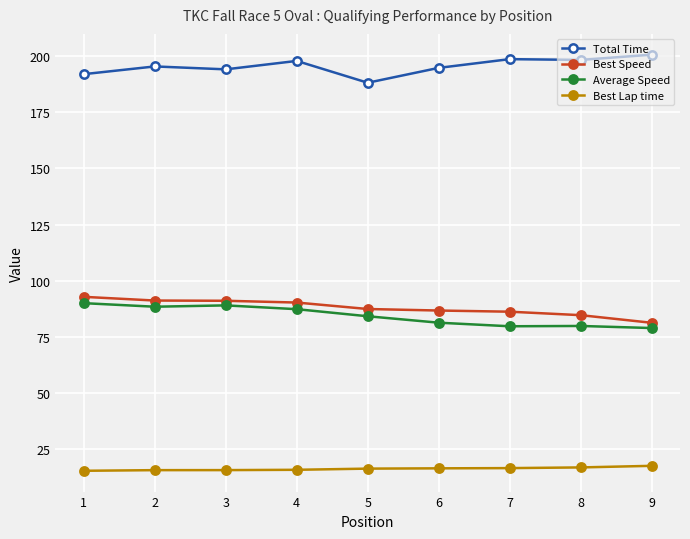

True or false: Total Time and Best Speed cross at least once.

False